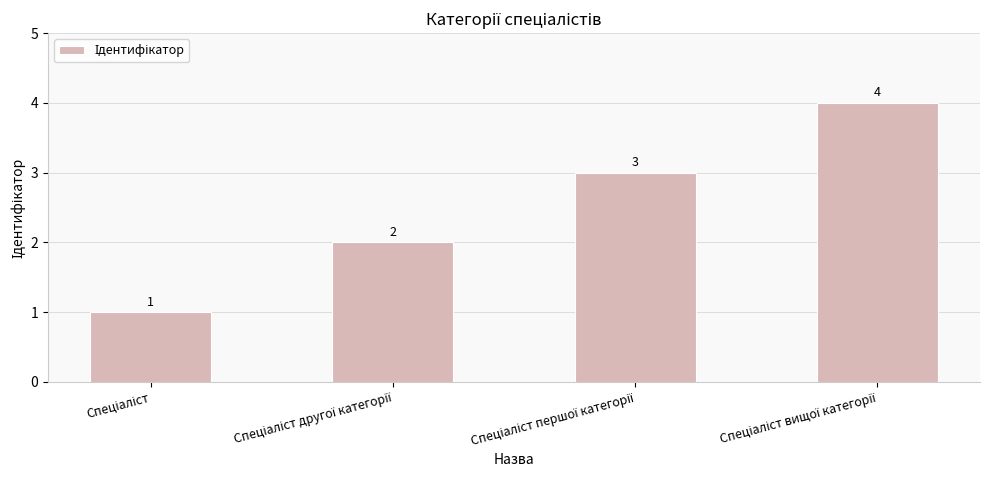

What is the greatest value displayed?

4